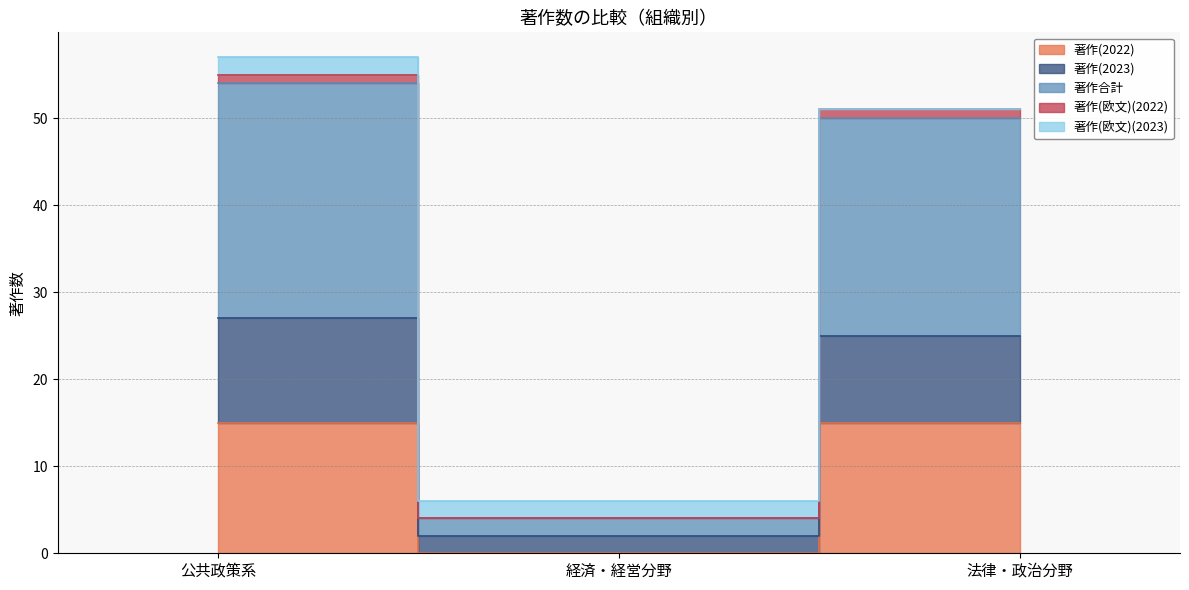

True or false: 著作(2022) has a value of 21 at 公共政策系.

False